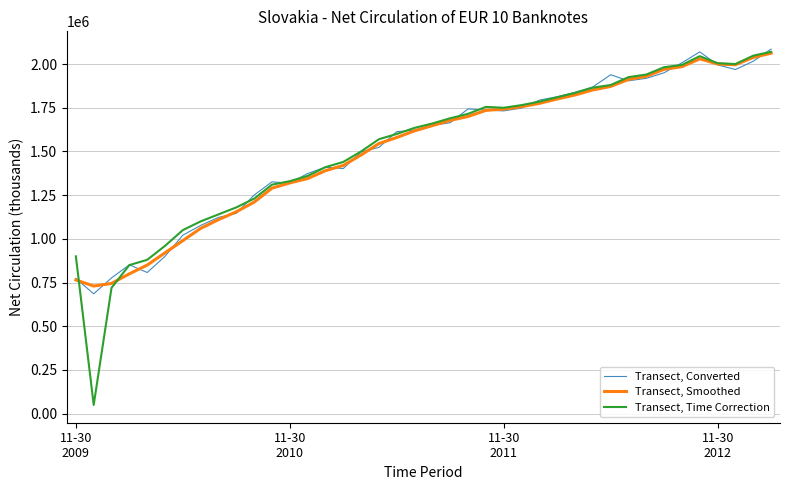

Which series has the widest spread of values?

Transect, Time Correction